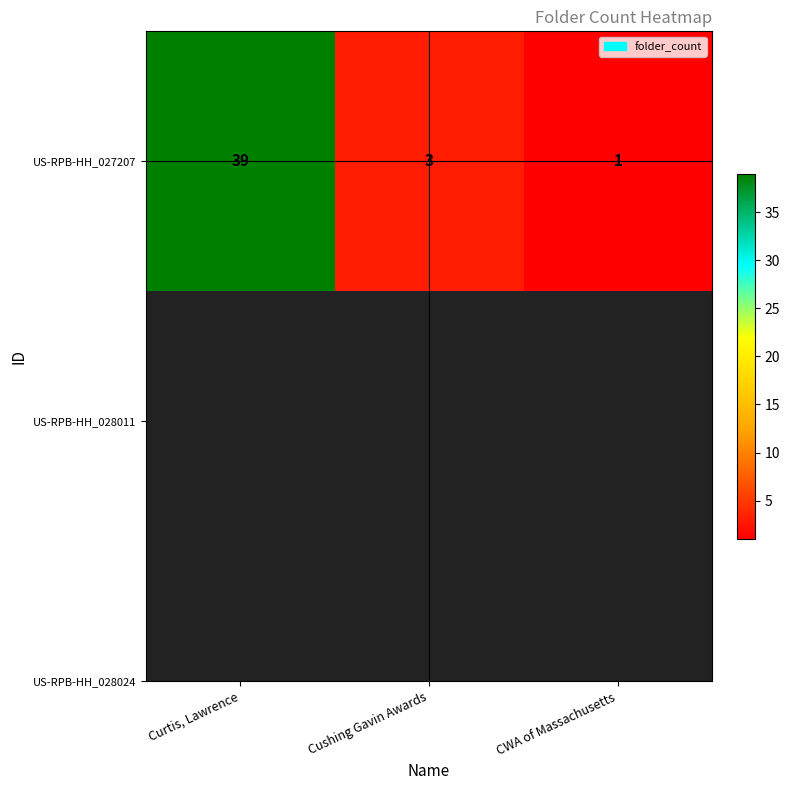

The value at Curtis, Lawrence is 39. True or false?

True